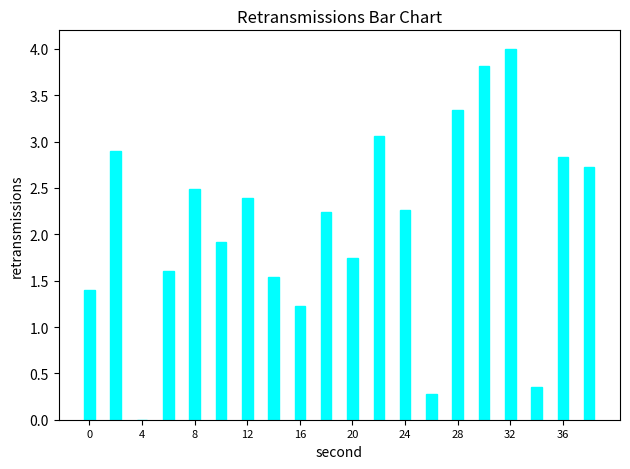

What is the greatest value displayed?

4.0